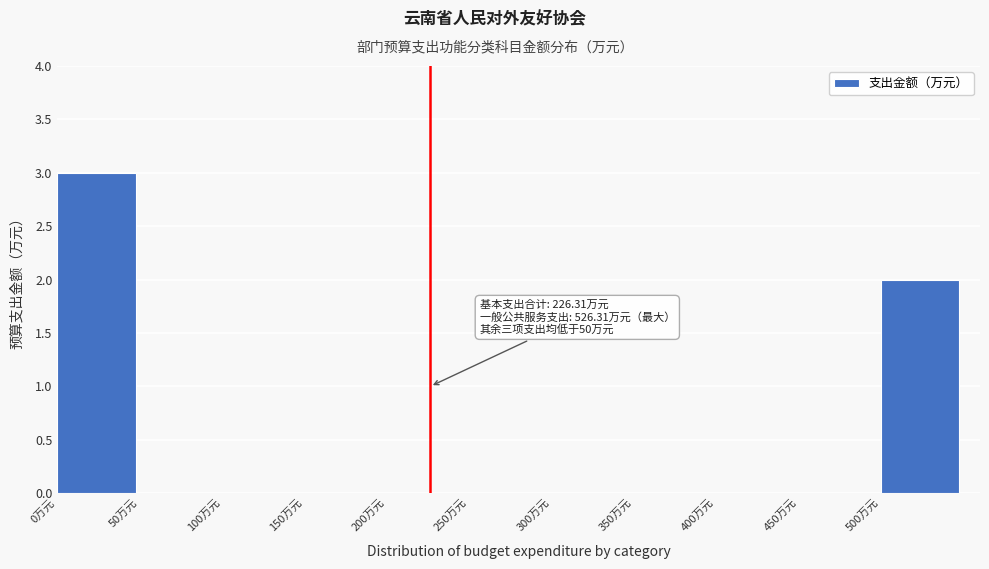

Reading right to left, what are all the values shown in this chart?

500万元=2	450万元=0	400万元=0	350万元=0	300万元=0	250万元=0	200万元=0	150万元=0	100万元=0	50万元=0	0万元=3